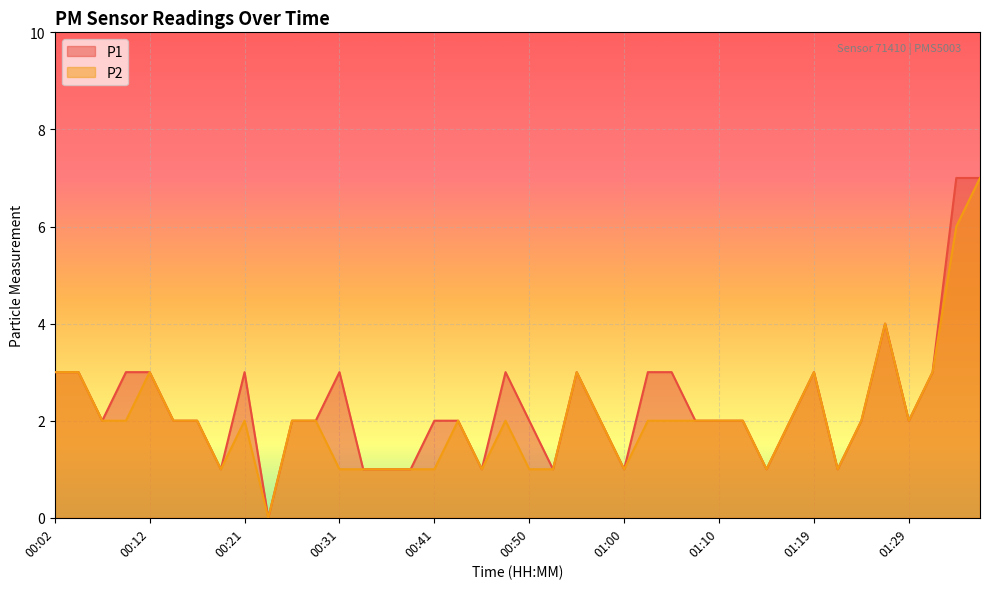

What is the label of the 29th point from the left?

01:10